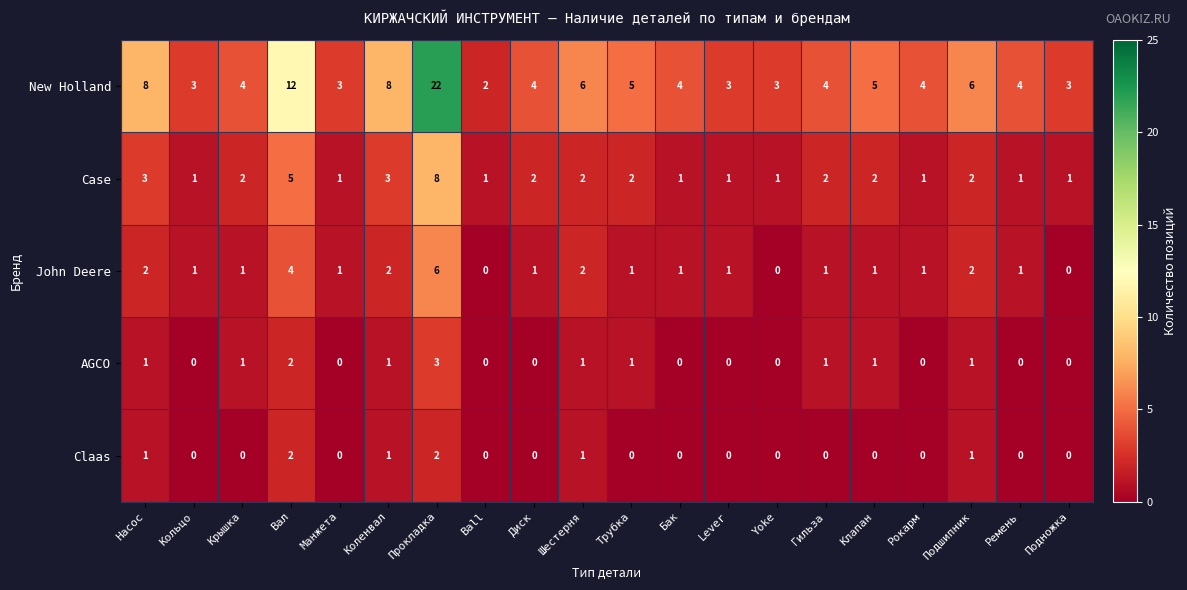

Count the number of data series in this chart.

5